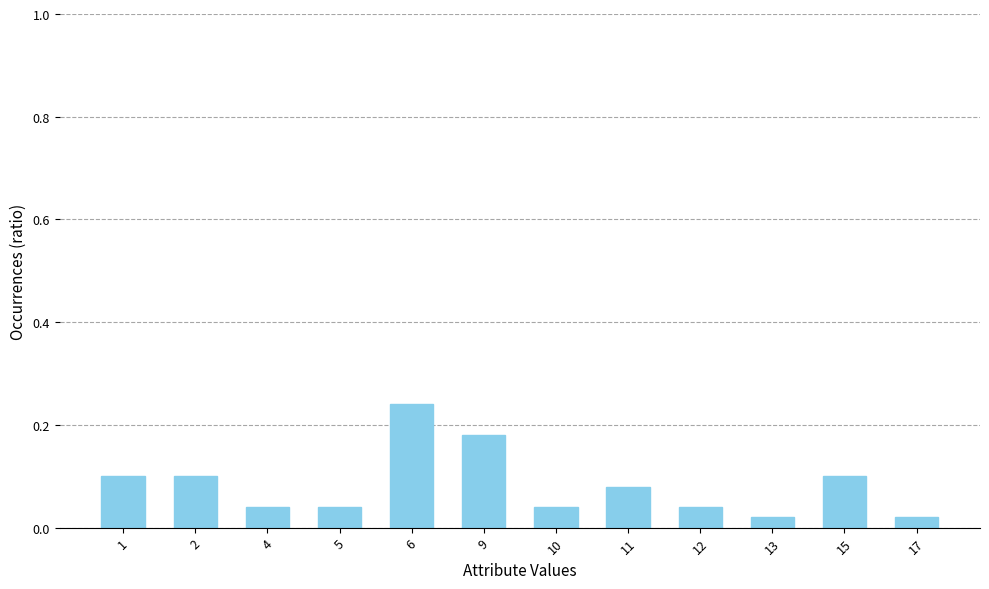

What is the change in value from 4 to 9?

+0.1